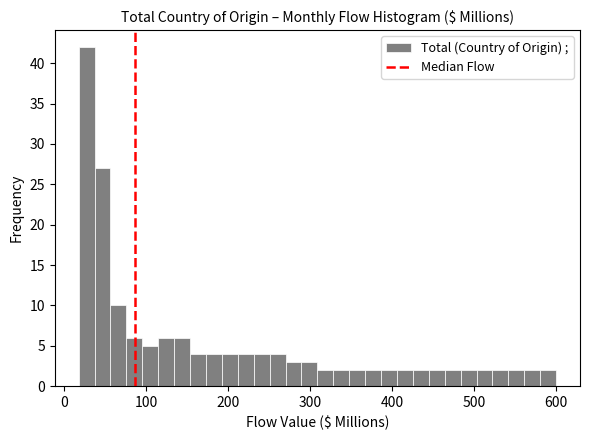

Read against the x-axis, roughly where is the centre of the tallest bar?

30